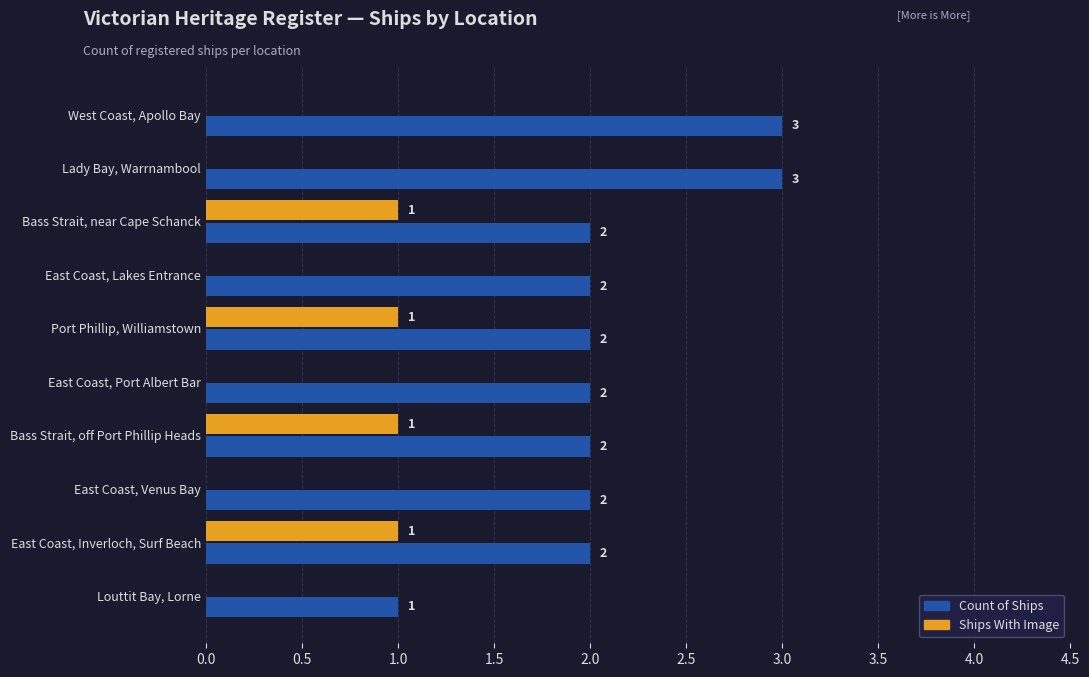

Which series has the largest total across all categories?

Count of Ships